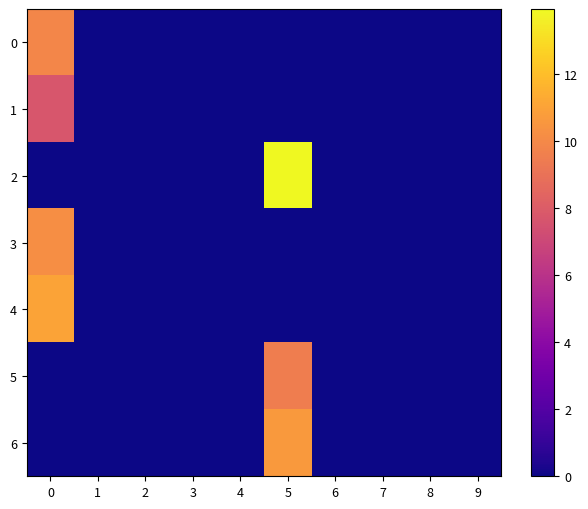

Which series has the largest range (max minus min)?

2